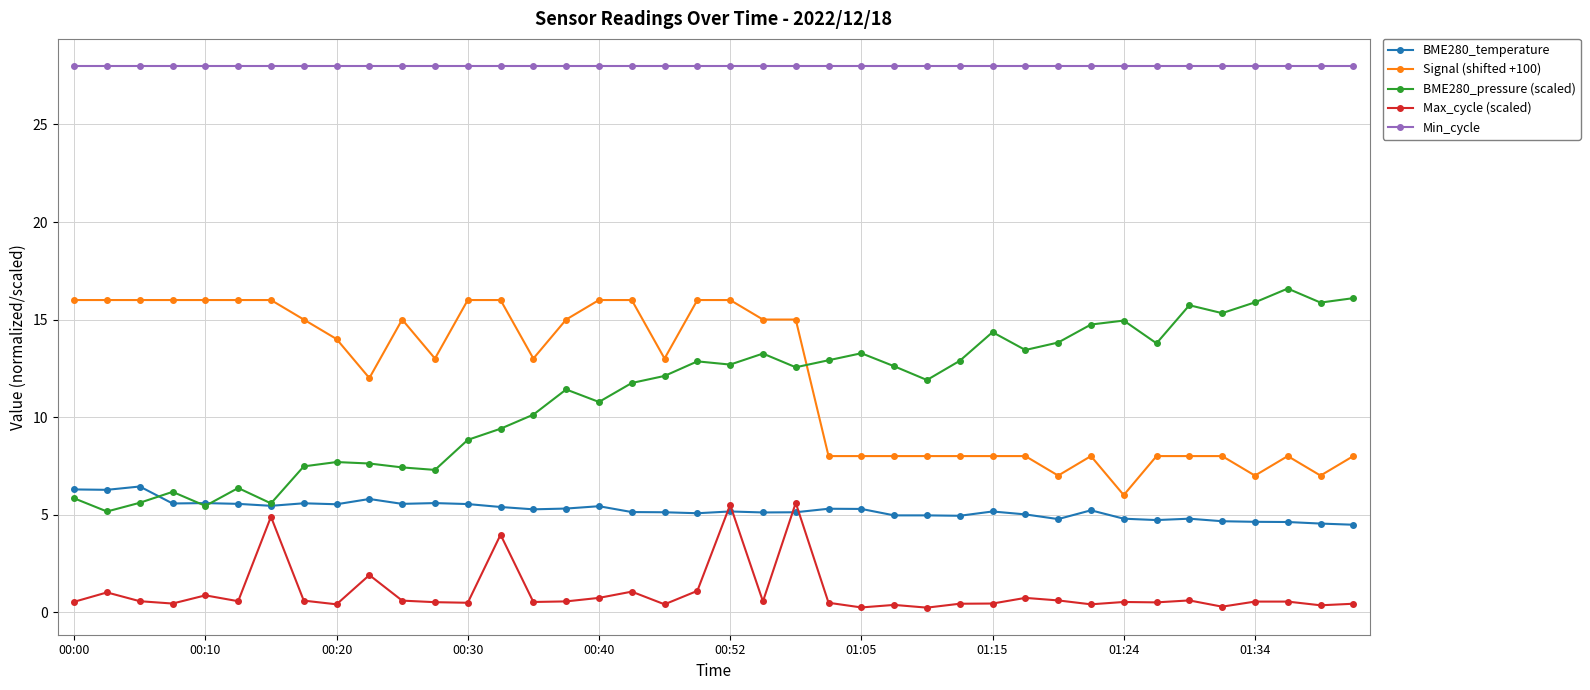

True or false: Signal (shifted +100) and BME280_temperature cross at least once.

False